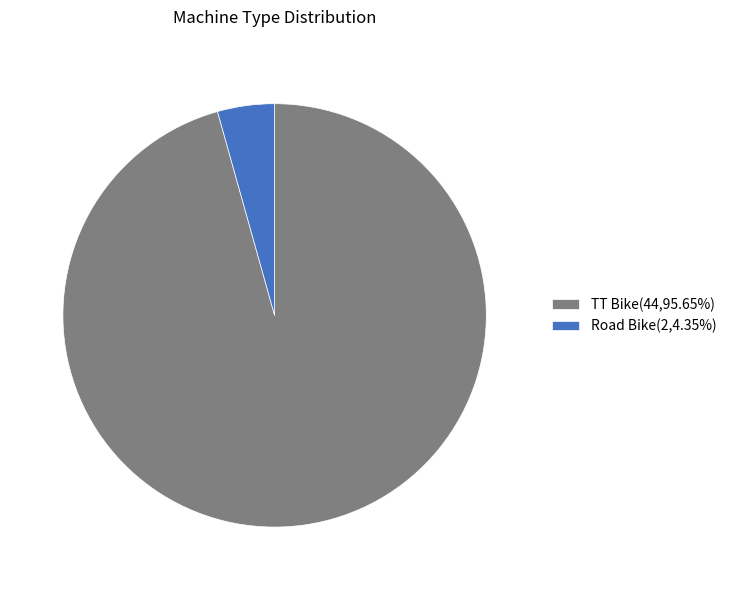

Is the sum of Road Bike(2,4.35%) and TT Bike(44,95.65%) greater than half?

Yes